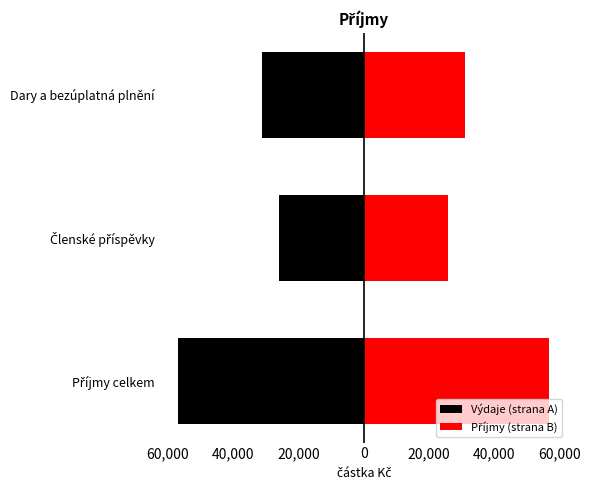

How many bars are there in each group?

2